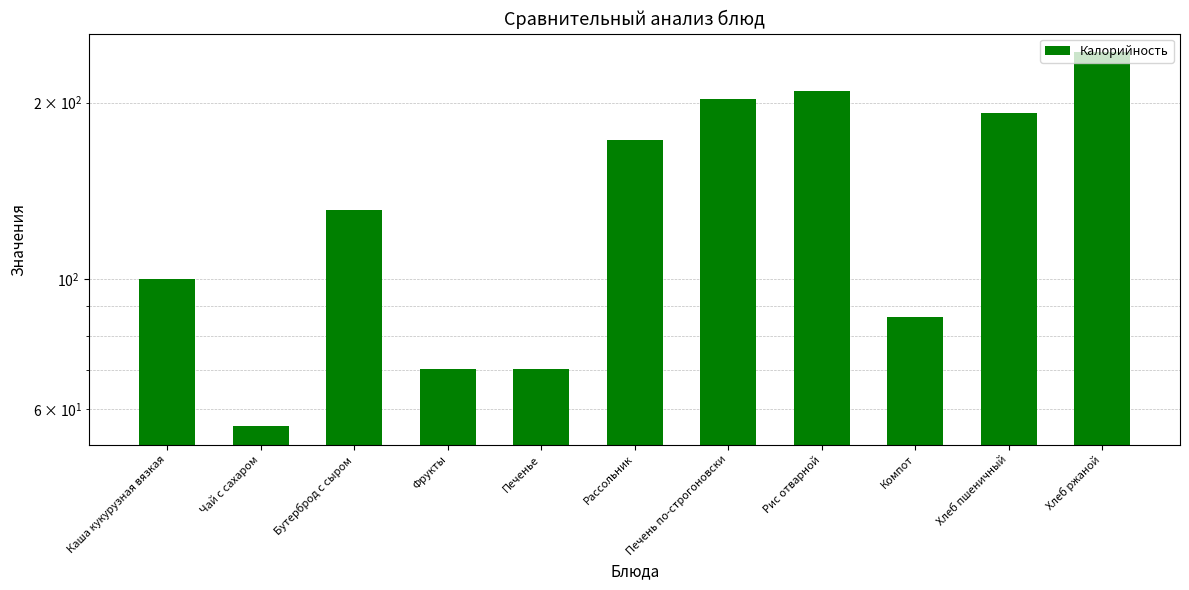

What is the average value?

139.4